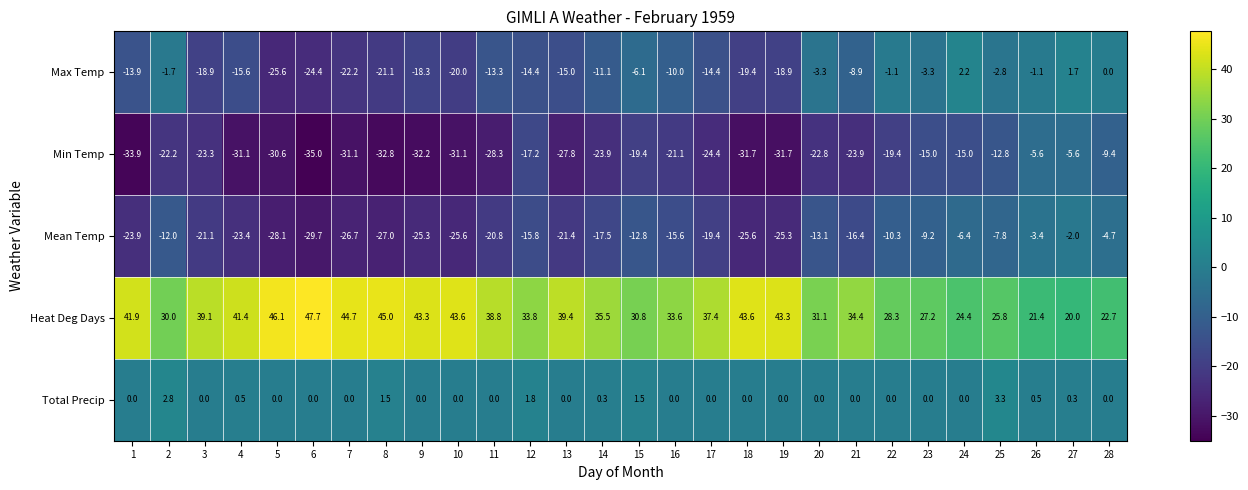

How many values in the Mean Temp series are below -17?

15